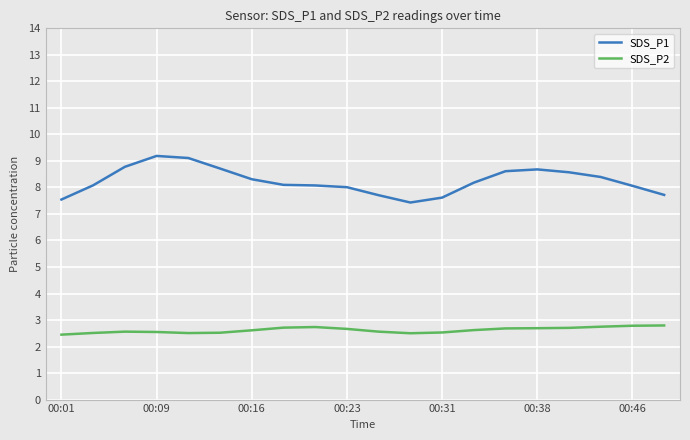

Which series has the widest spread of values?

SDS_P1